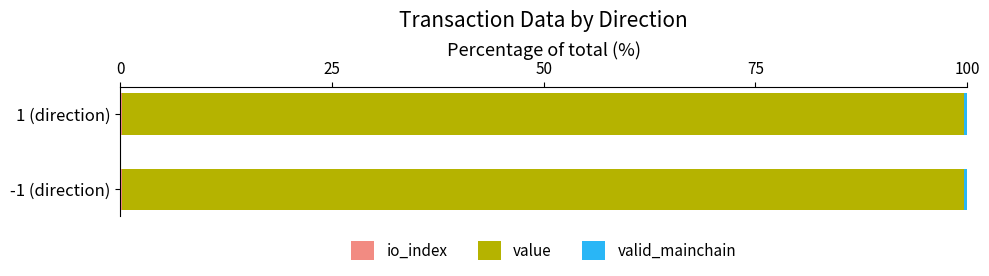

How many categories are shown in the chart?

2